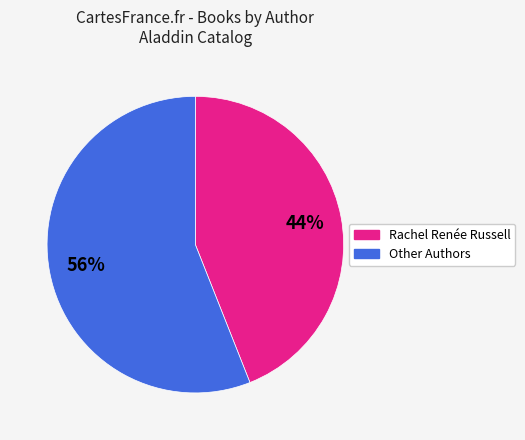

Is there any slice that represents more than half of the pie?

Yes